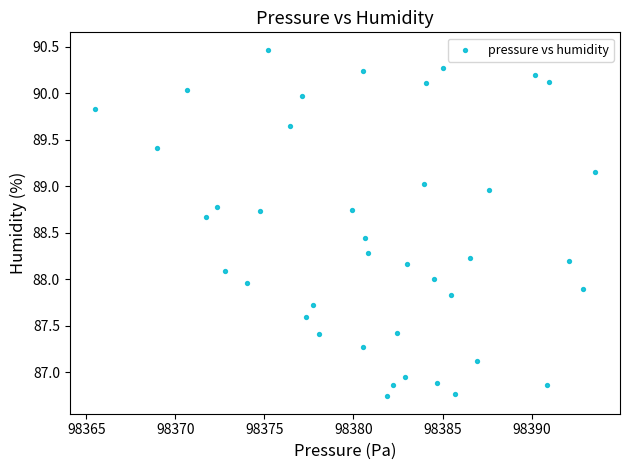

What is the range of X values (max minus min)?

28.1